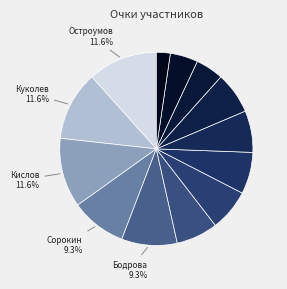

To the nearest percent, what is the difference between the largest and smallest slice percentages?

9%